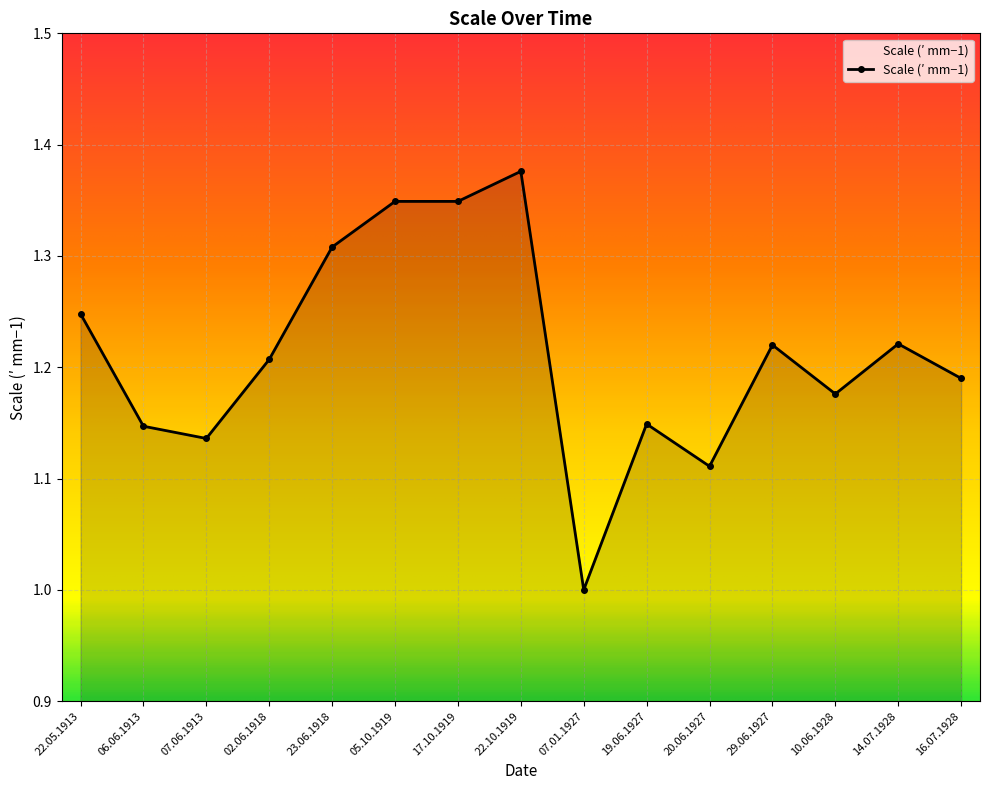

What is the difference between the maximum and minimum values?

0.4